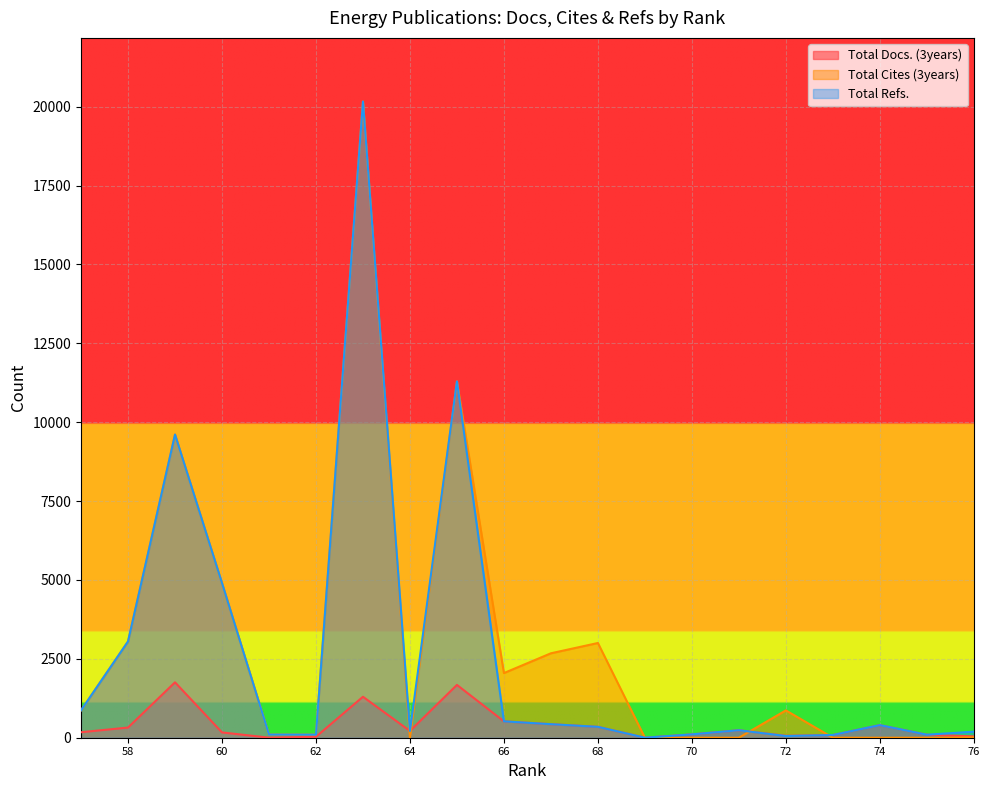

Between 76 and 63, which is larger?

63